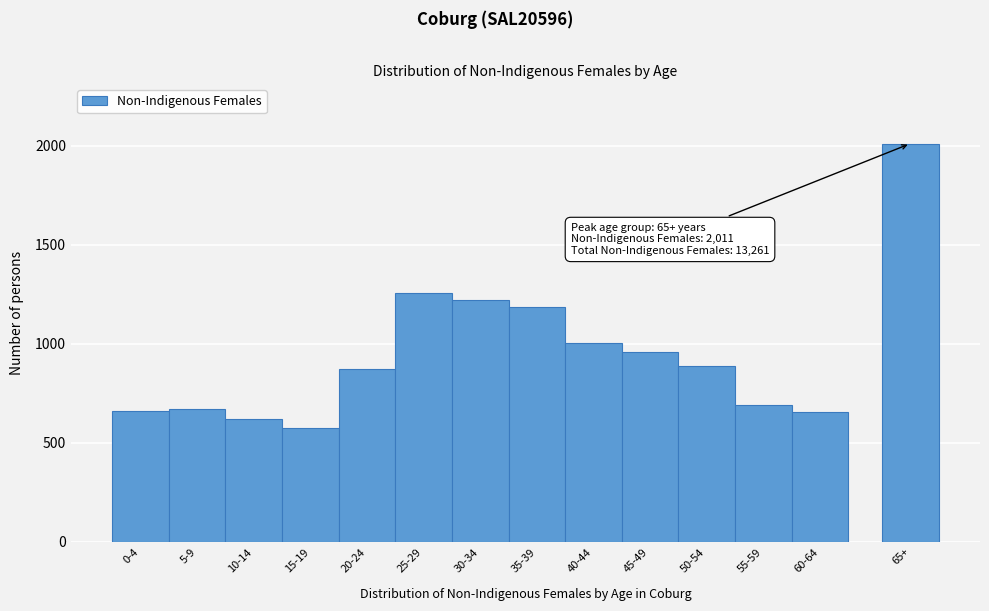

What is the approximate value at 45-49, to the nearest 10?

960